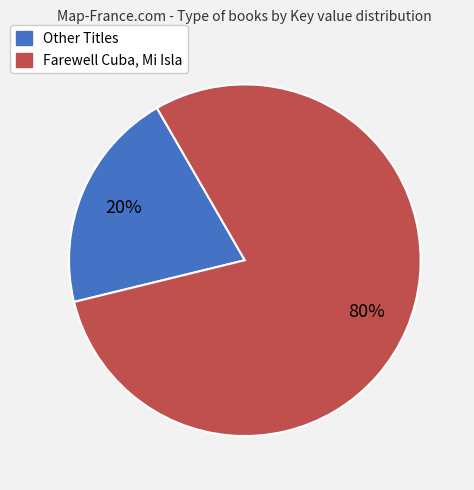

To the nearest percent, what is the average slice percentage?

50%